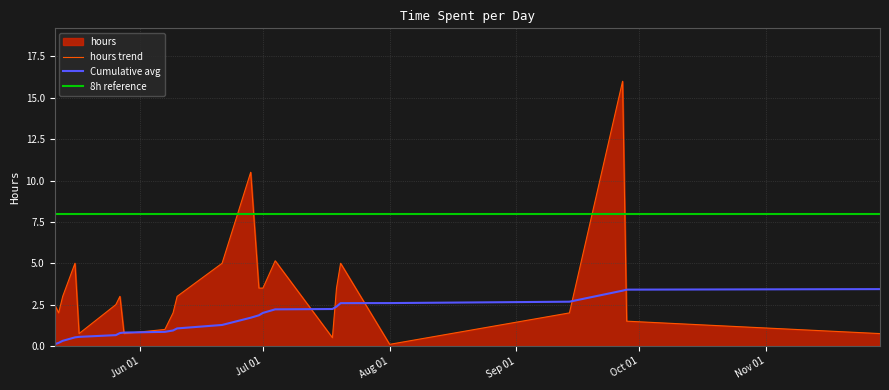

What is the value of the 31st point from the left?

2.0